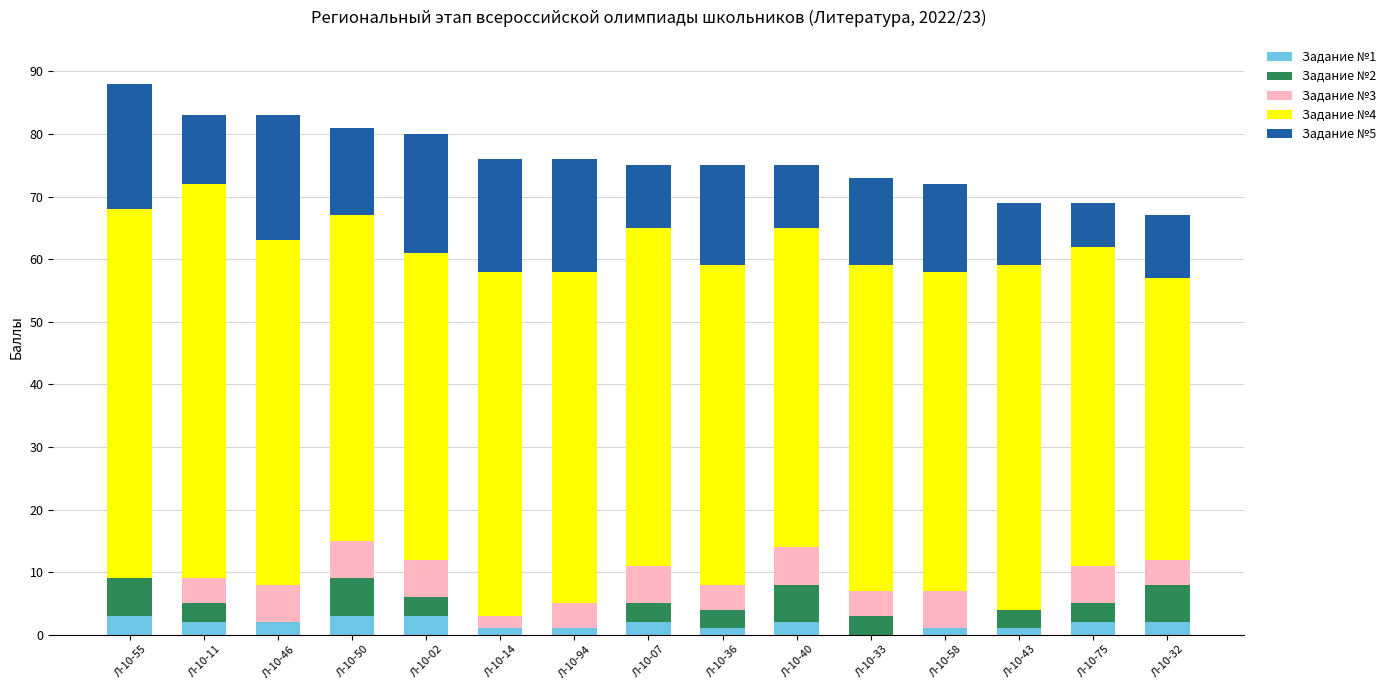

Which series changed the most between Л-10-14 and Л-10-75?

Задание №5